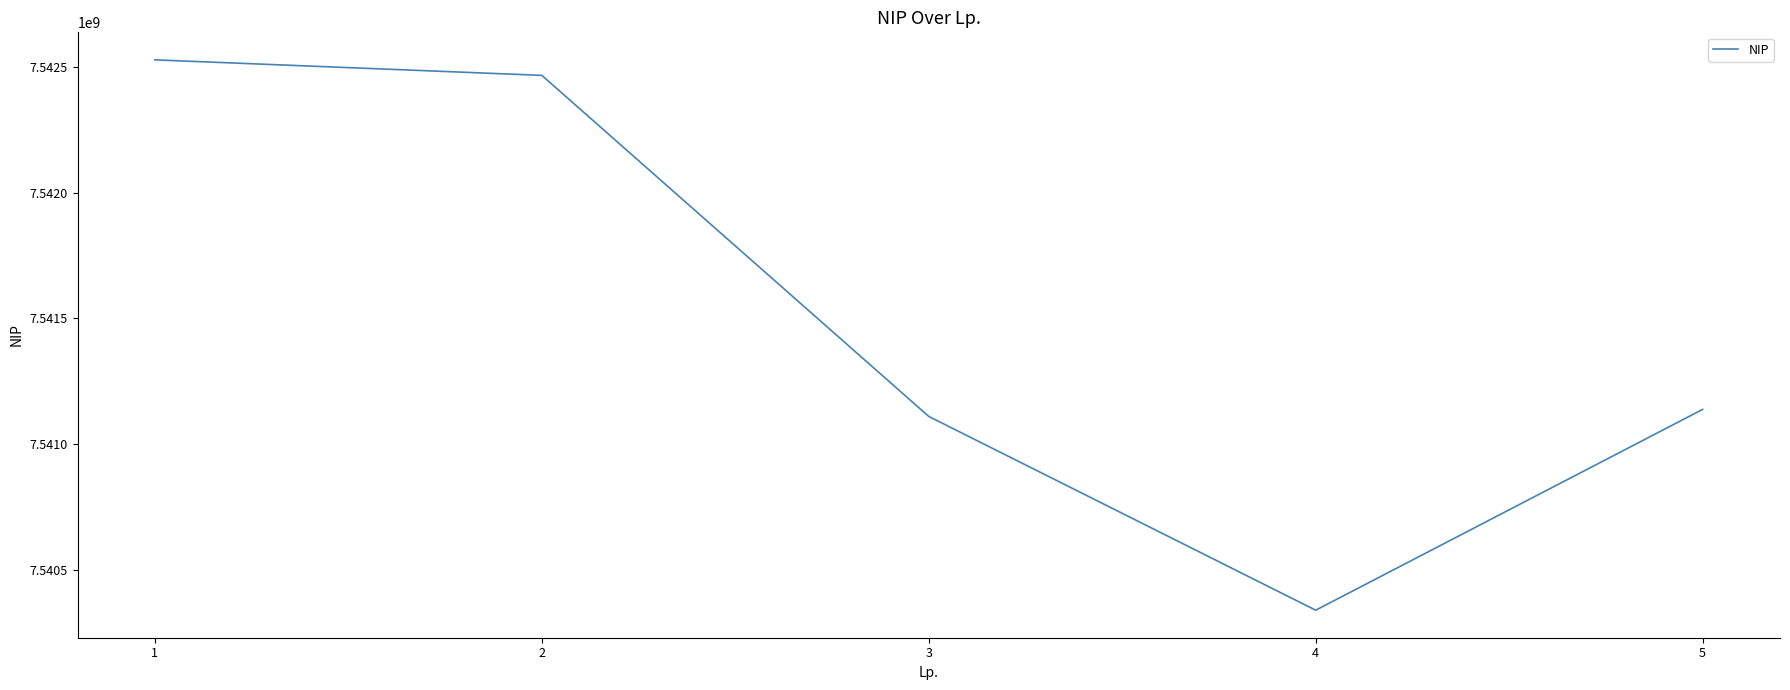

Which has a higher value, 3 or 2?

2